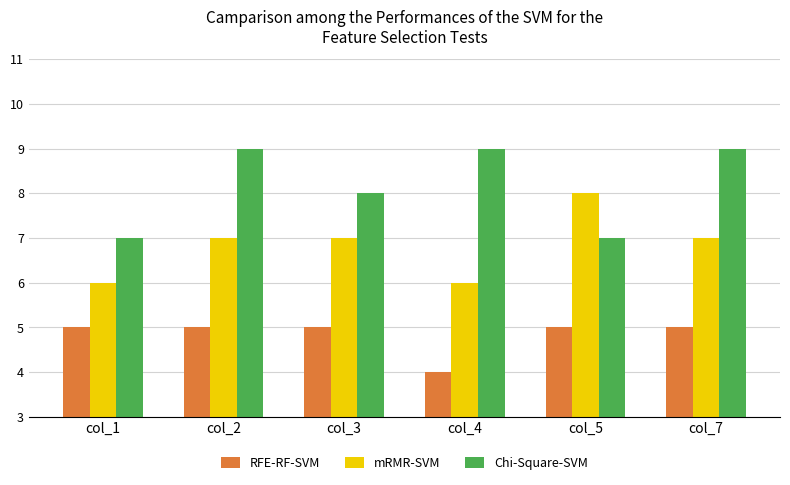

What is the sum of the mRMR-SVM values at col_3 and col_5?

15